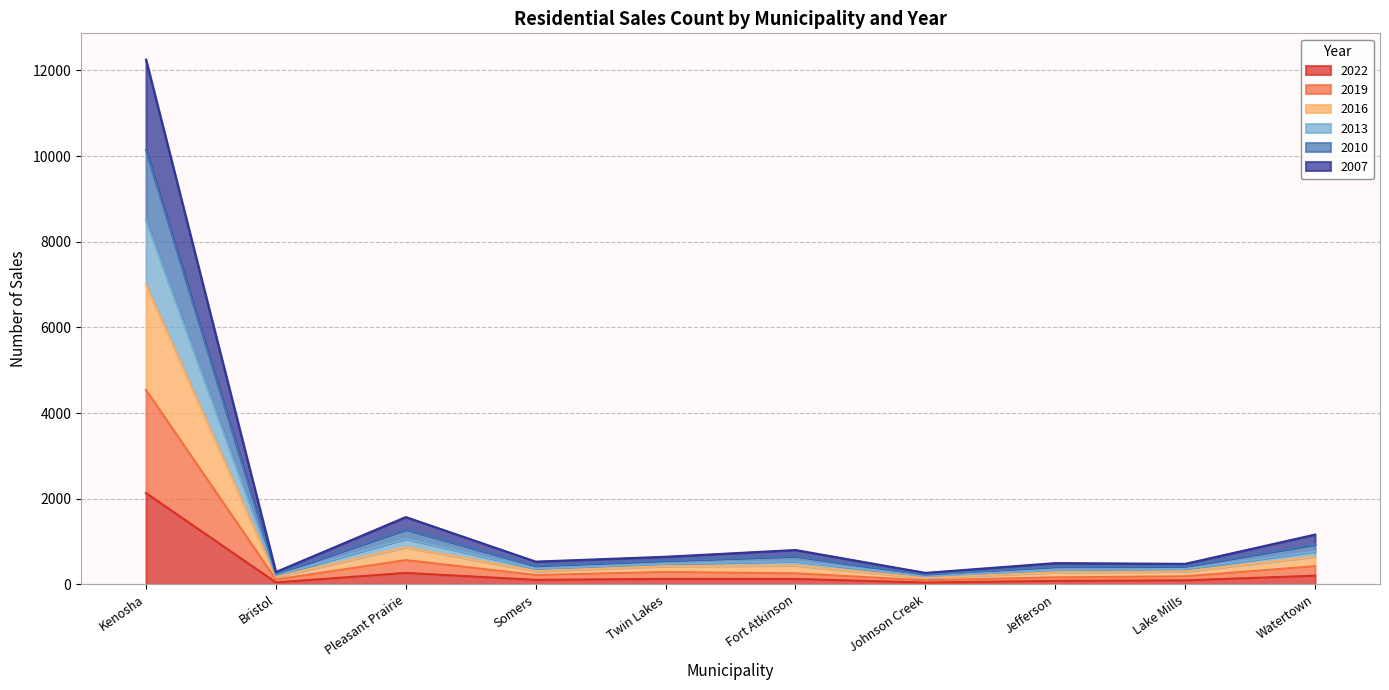

True or false: 2013 and 2022 cross at least once.

False